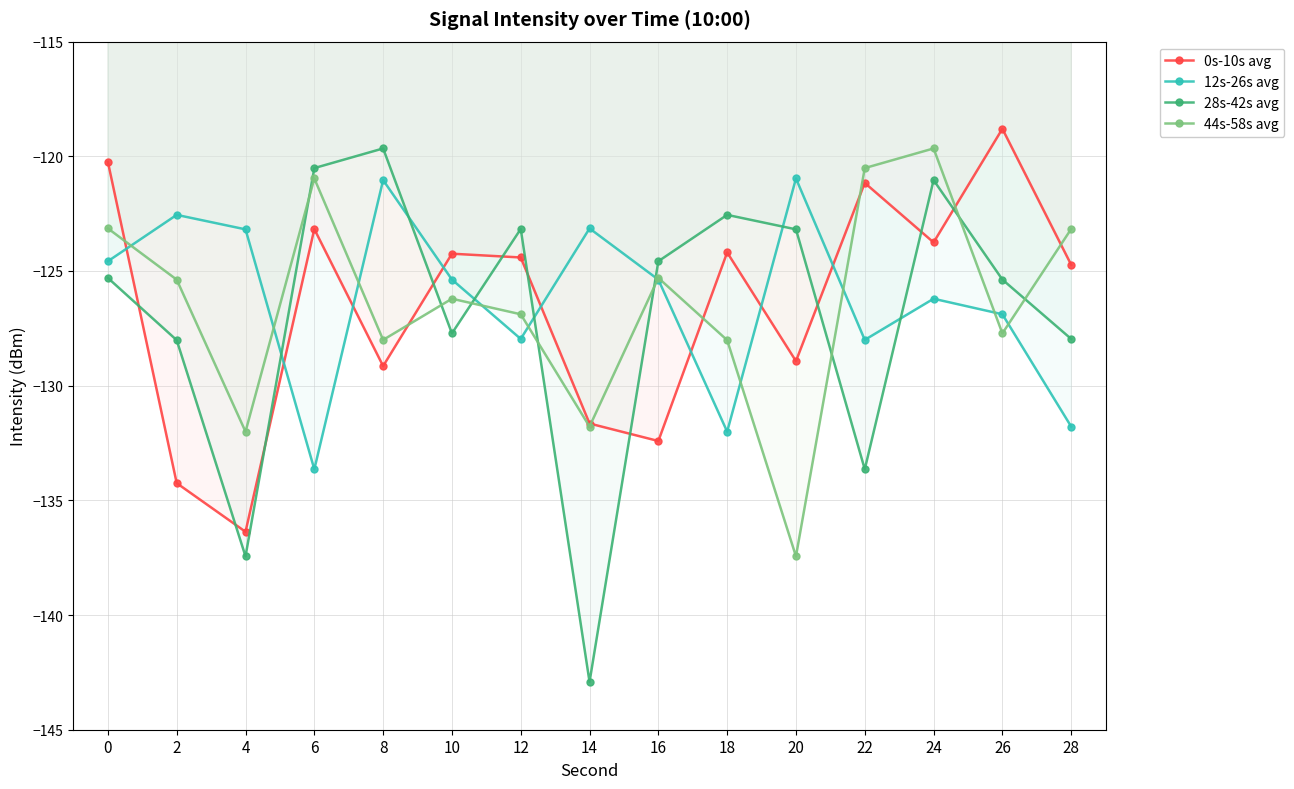

What is the total value across all series at 28?

-507.6